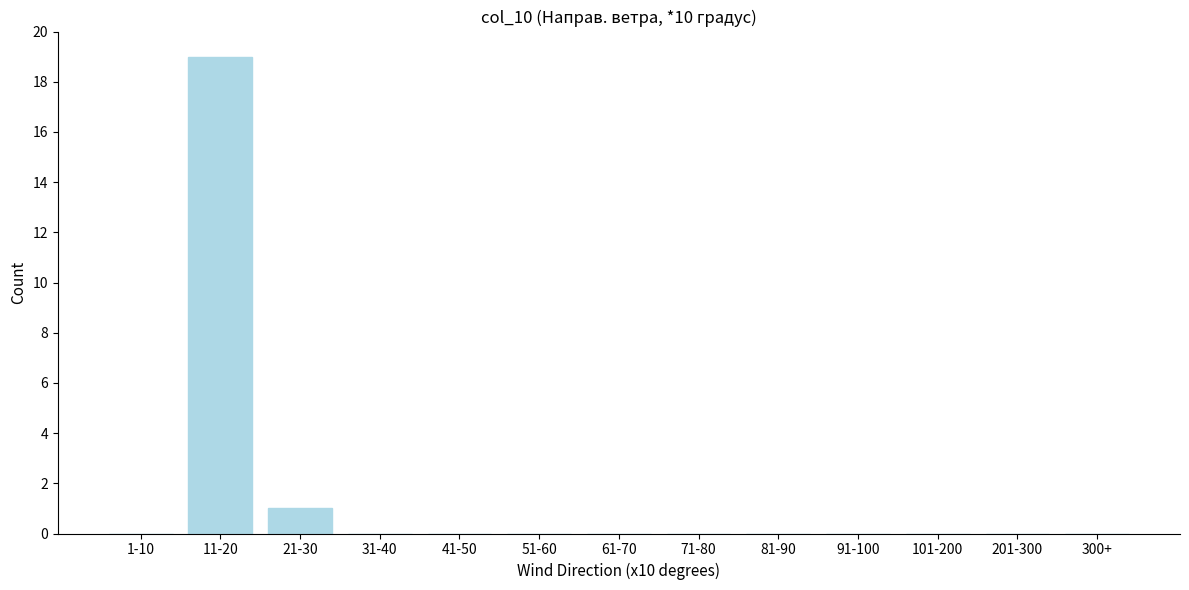

Reading left to right, extract all data points from this chart.

1-10=0	11-20=19	21-30=1	31-40=0	41-50=0	51-60=0	61-70=0	71-80=0	81-90=0	91-100=0	101-200=0	201-300=0	300+=0